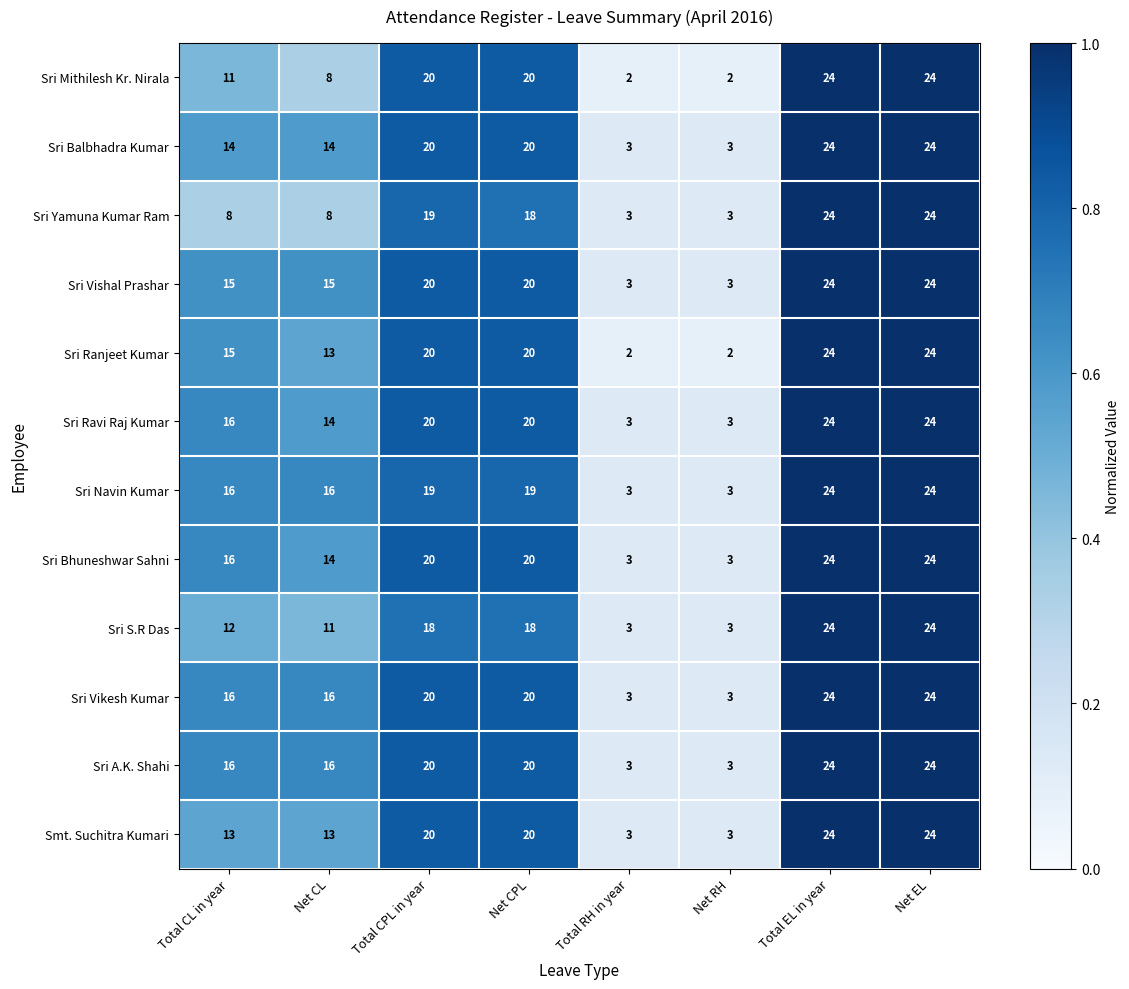

The Smt. Suchitra Kumari series shows 24 at Total EL in year. True or false?

True